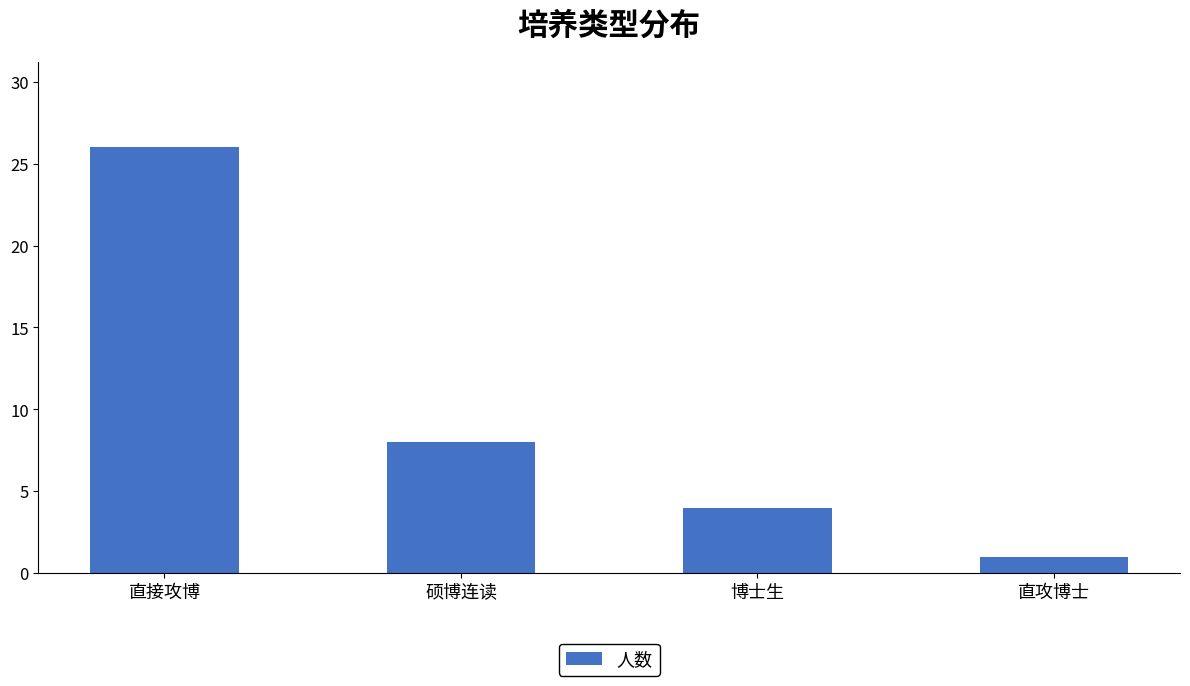

Count the values in the range 4 to 26.

3